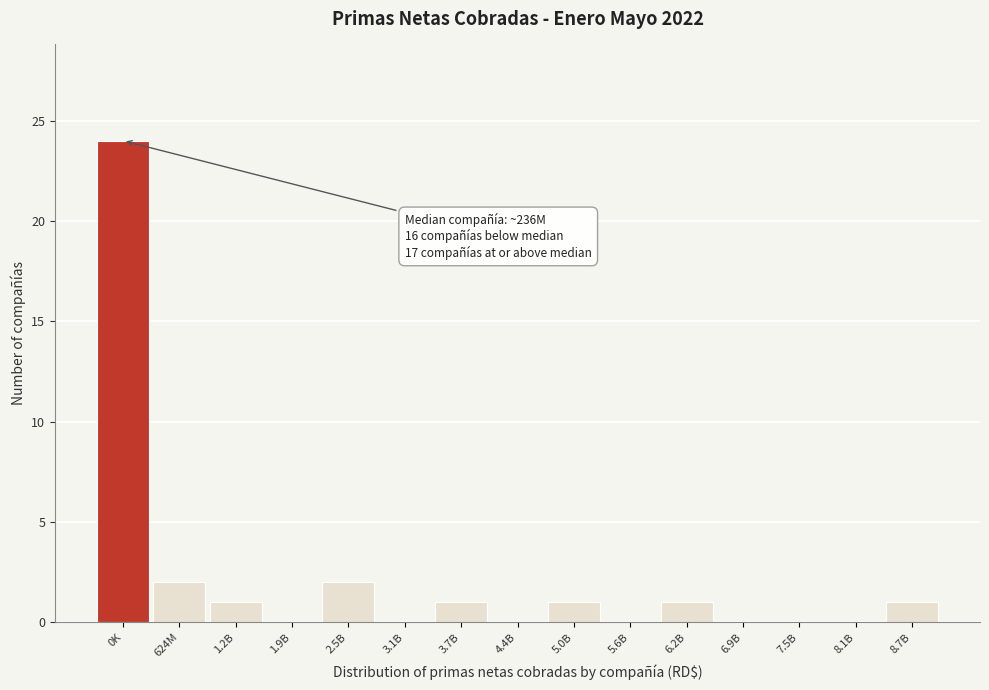

Reading left to right, what are all the values shown in this chart?

0K=24	624M=2	1.2B=1	1.9B=0	2.5B=2	3.1B=0	3.7B=1	4.4B=0	5.0B=1	5.6B=0	6.2B=1	6.9B=0	7.5B=0	8.1B=0	8.7B=1